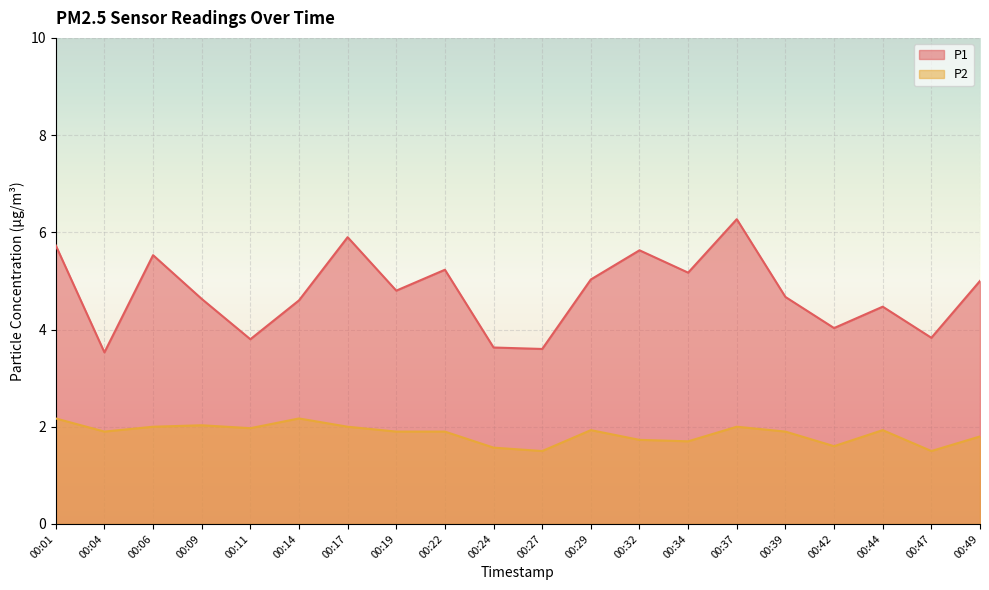

True or false: P1 and P2 cross at least once.

False